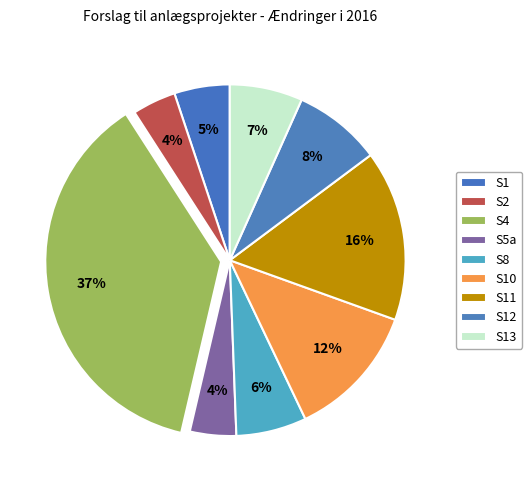

Count the number of slices in the pie.

9